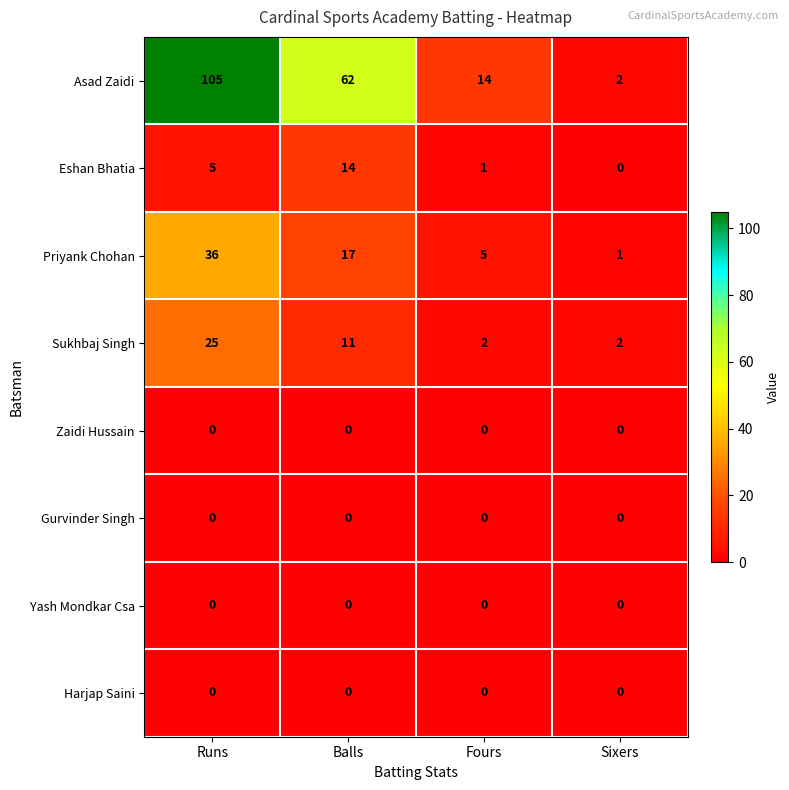

Which series has the largest total across all categories?

Asad Zaidi